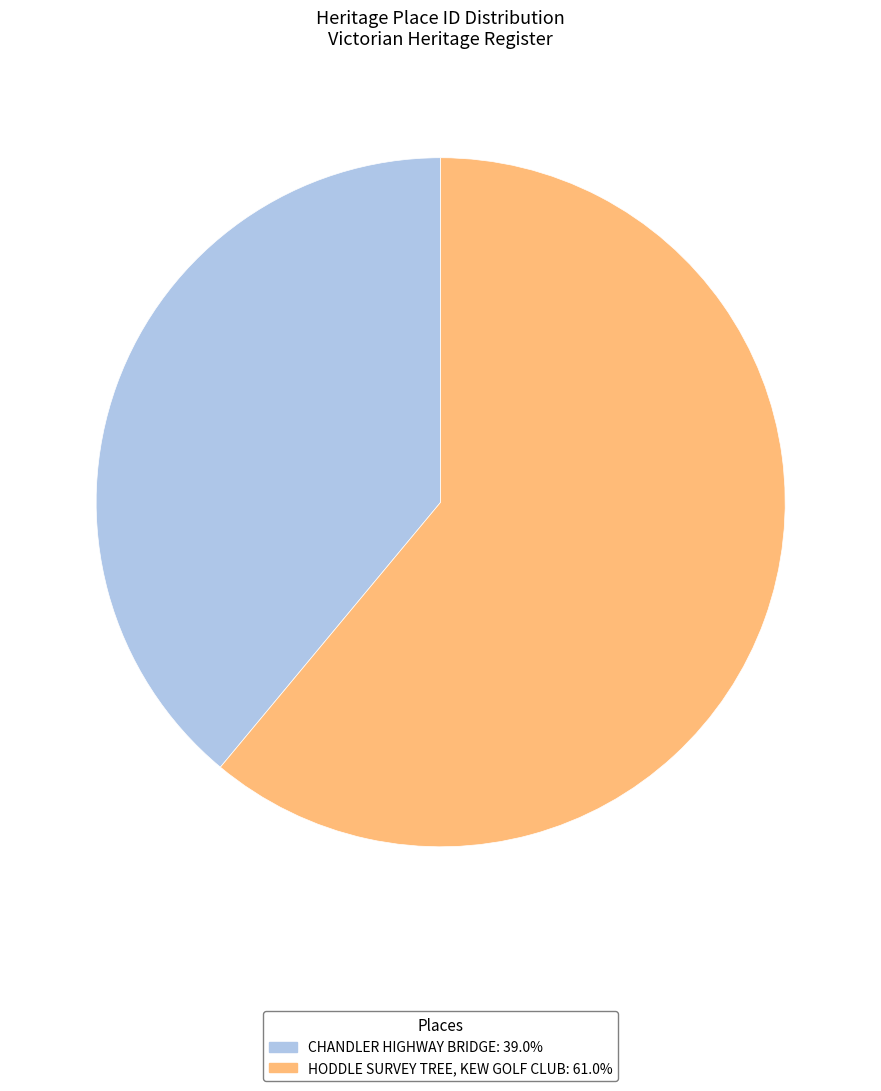

What is the smallest slice in the pie chart?

CHANDLER HIGHWAY BRIDGE